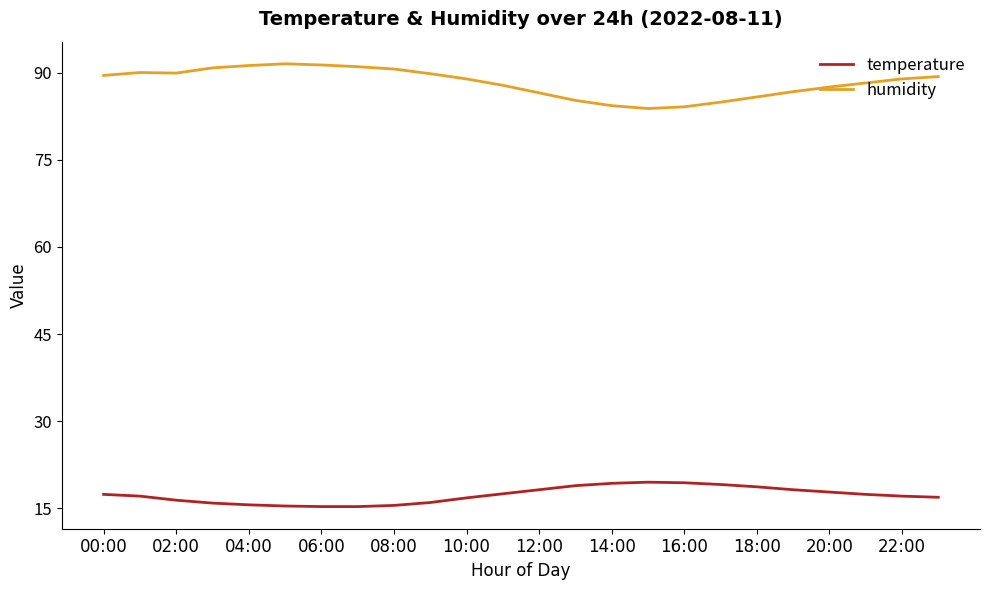

True or false: temperature and humidity cross at least once.

False